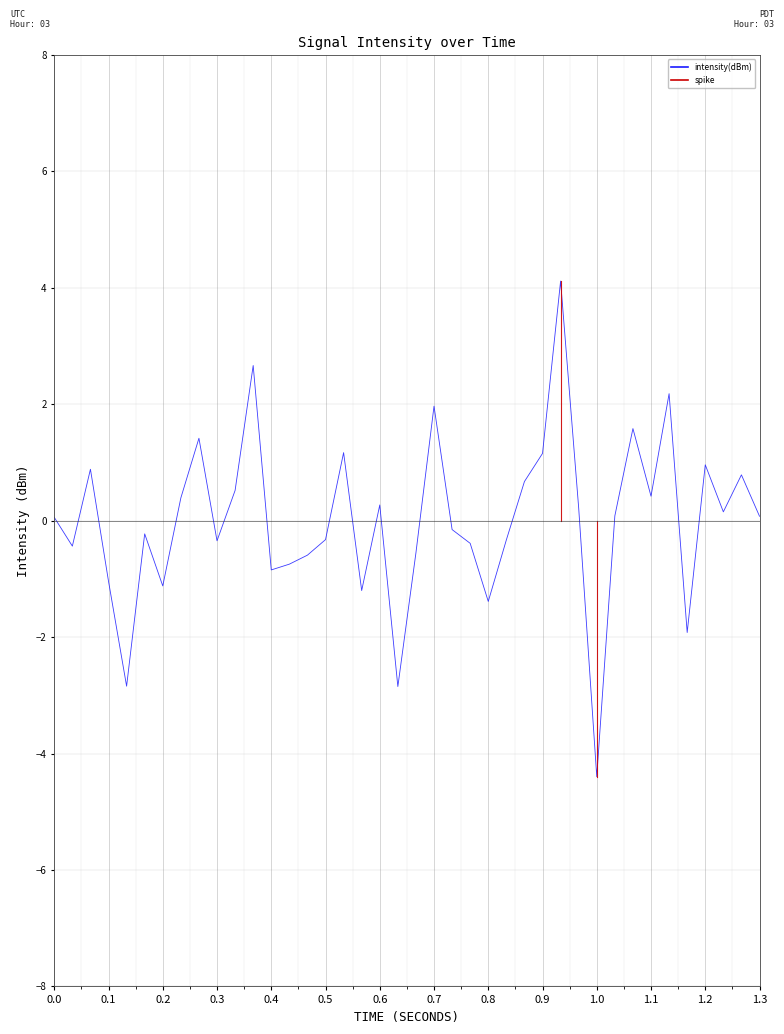

What is the greatest value displayed?

4.1